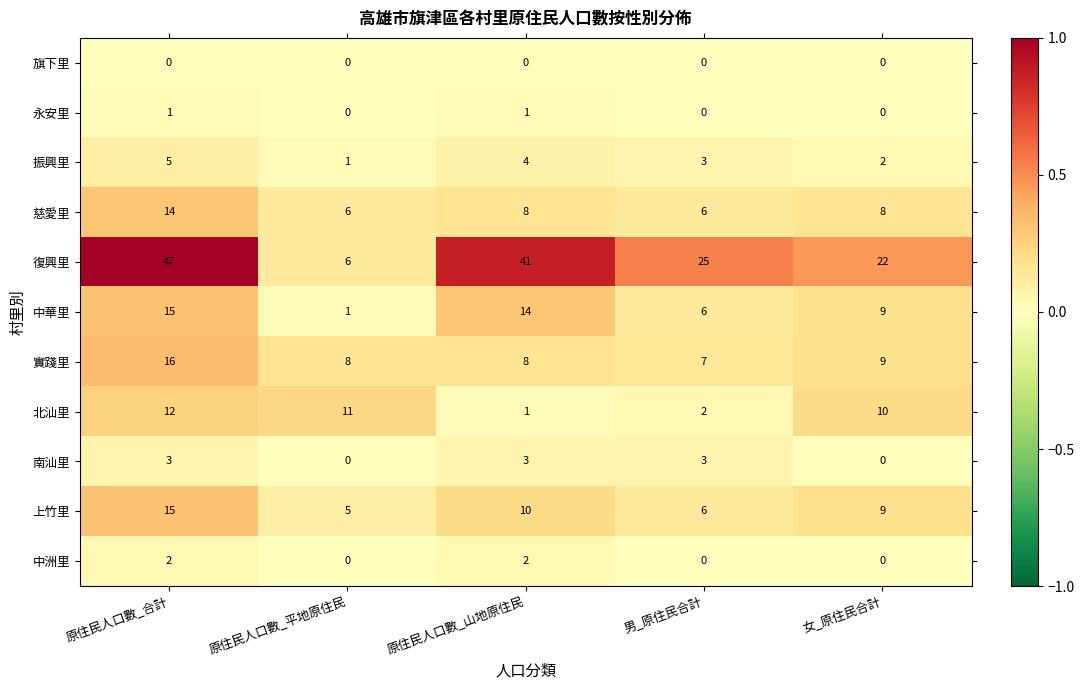

What is the sum of the 實踐里 values at 女_原住民合計 and 原住民人口數_平地原住民?

17